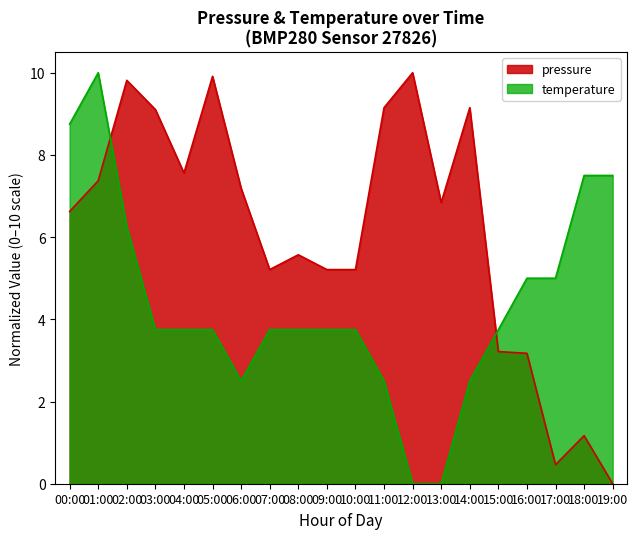

List the labels in order of temperature value, smallest first.

12:00, 13:00, 06:00, 11:00, 14:00, 03:00, 04:00, 05:00, 07:00, 08:00, 09:00, 10:00, 15:00, 16:00, 17:00, 02:00, 18:00, 19:00, 00:00, 01:00